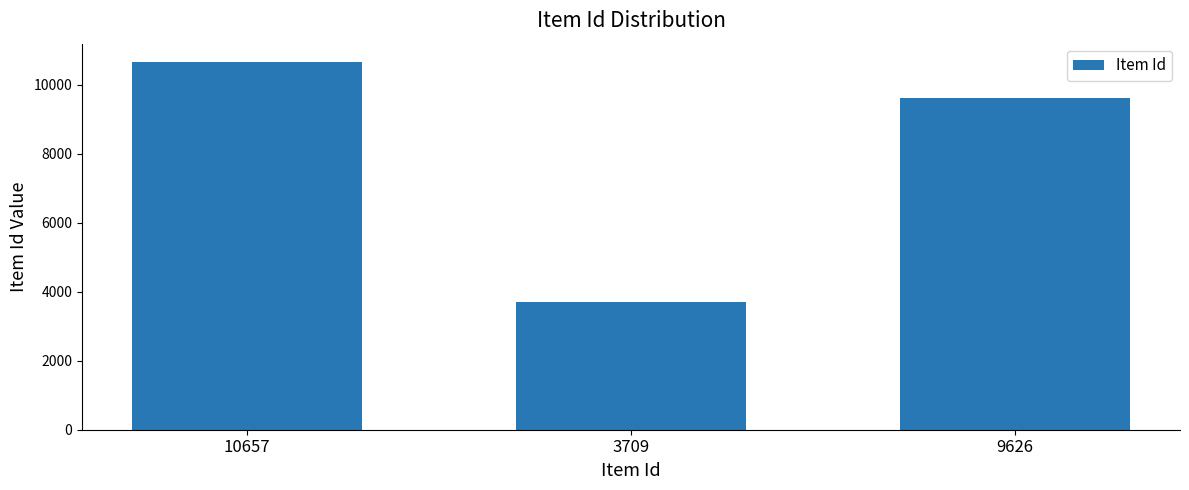

Which label corresponds to the smallest value in the chart?

3709